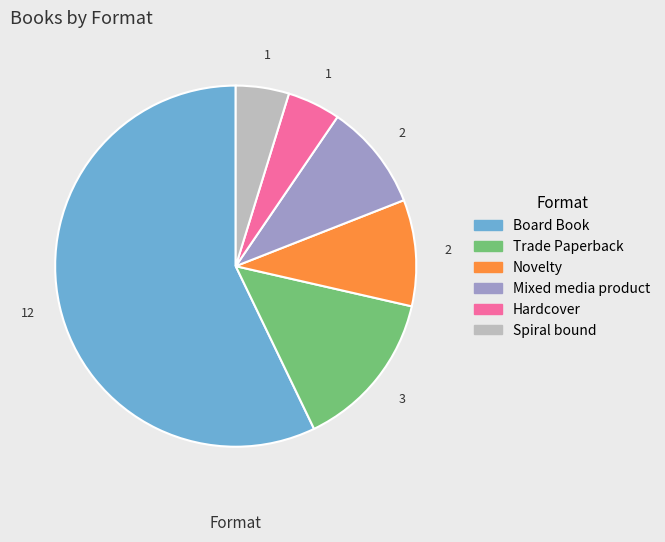

Does any single category account for the majority?

Yes